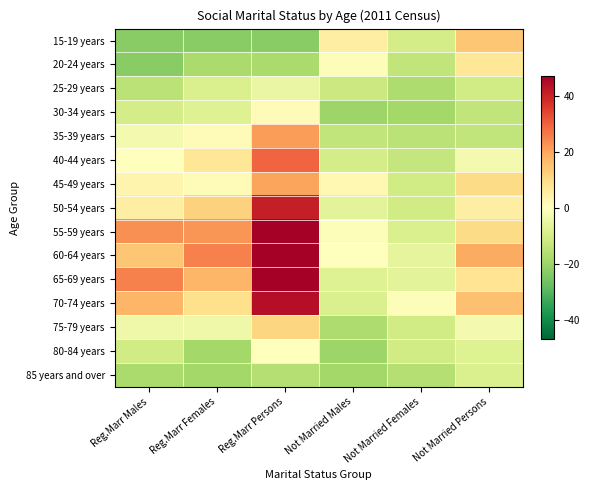

Reading left to right, transcribe all the data shown in this chart.

15-19 years: Reg.Marr Males=-22.9	Reg.Marr Females=-22.9	Reg.Marr Persons=-22.9	Not Married Males=5.1	Not Married Females=-9.9	Not Married Persons=14.1
20-24 years: Reg.Marr Males=-22.9	Reg.Marr Females=-17.9	Reg.Marr Persons=-17.9	Not Married Males=-0.9	Not Married Females=-13.9	Not Married Persons=7.1
25-29 years: Reg.Marr Males=-14.9	Reg.Marr Females=-8.9	Reg.Marr Persons=-4.9	Not Married Males=-11.9	Not Married Females=-16.9	Not Married Persons=-10.9
30-34 years: Reg.Marr Males=-9.9	Reg.Marr Females=-7.9	Reg.Marr Persons=1.1	Not Married Males=-19.9	Not Married Females=-18.9	Not Married Persons=-13.9
35-39 years: Reg.Marr Males=-2.9	Reg.Marr Females=1.1	Reg.Marr Persons=21.1	Not Married Males=-13.9	Not Married Females=-14.9	Not Married Persons=-13.9
40-44 years: Reg.Marr Males=0.1	Reg.Marr Females=7.1	Reg.Marr Persons=29.1	Not Married Males=-9.9	Not Married Females=-12.9	Not Married Persons=-2.9
45-49 years: Reg.Marr Males=3.1	Reg.Marr Females=1.1	Reg.Marr Persons=20.1	Not Married Males=2.1	Not Married Females=-10.9	Not Married Persons=10.1
50-54 years: Reg.Marr Males=5.1	Reg.Marr Females=12.1	Reg.Marr Persons=41.1	Not Married Males=-6.9	Not Married Females=-10.9	Not Married Persons=5.1
55-59 years: Reg.Marr Males=23.1	Reg.Marr Females=22.1	Reg.Marr Persons=66.1	Not Married Males=-0.9	Not Married Females=-8.9	Not Married Persons=10.1
60-64 years: Reg.Marr Males=14.1	Reg.Marr Females=25.1	Reg.Marr Persons=59.1	Not Married Males=0.1	Not Married Females=-5.9	Not Married Persons=19.1
65-69 years: Reg.Marr Males=25.1	Reg.Marr Females=17.1	Reg.Marr Persons=66.1	Not Married Males=-7.9	Not Married Females=-6.9	Not Married Persons=8.1
70-74 years: Reg.Marr Males=17.1	Reg.Marr Females=9.1	Reg.Marr Persons=44.1	Not Married Males=-8.9	Not Married Females=-0.9	Not Married Persons=15.1
75-79 years: Reg.Marr Males=-3.9	Reg.Marr Females=-3.9	Reg.Marr Persons=11.1	Not Married Males=-16.9	Not Married Females=-10.9	Not Married Persons=-2.9
80-84 years: Reg.Marr Males=-10.9	Reg.Marr Females=-18.9	Reg.Marr Persons=0.1	Not Married Males=-19.9	Not Married Females=-10.9	Not Married Persons=-7.9
85 years and over: Reg.Marr Males=-17.9	Reg.Marr Females=-18.9	Reg.Marr Persons=-15.9	Not Married Males=-18.9	Not Married Females=-15.9	Not Married Persons=-8.9